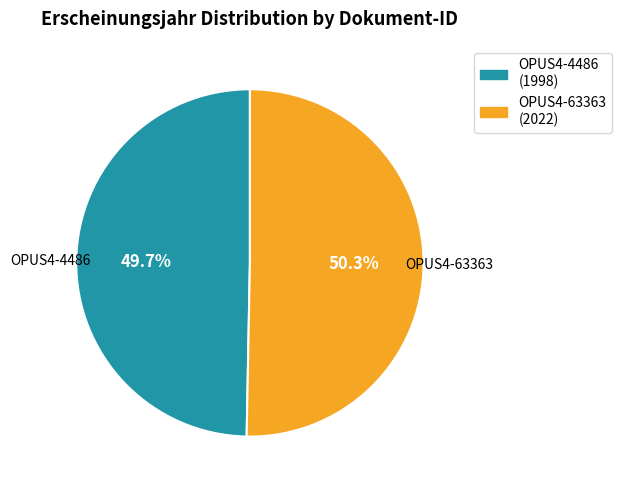

How many segments does this pie chart have?

2